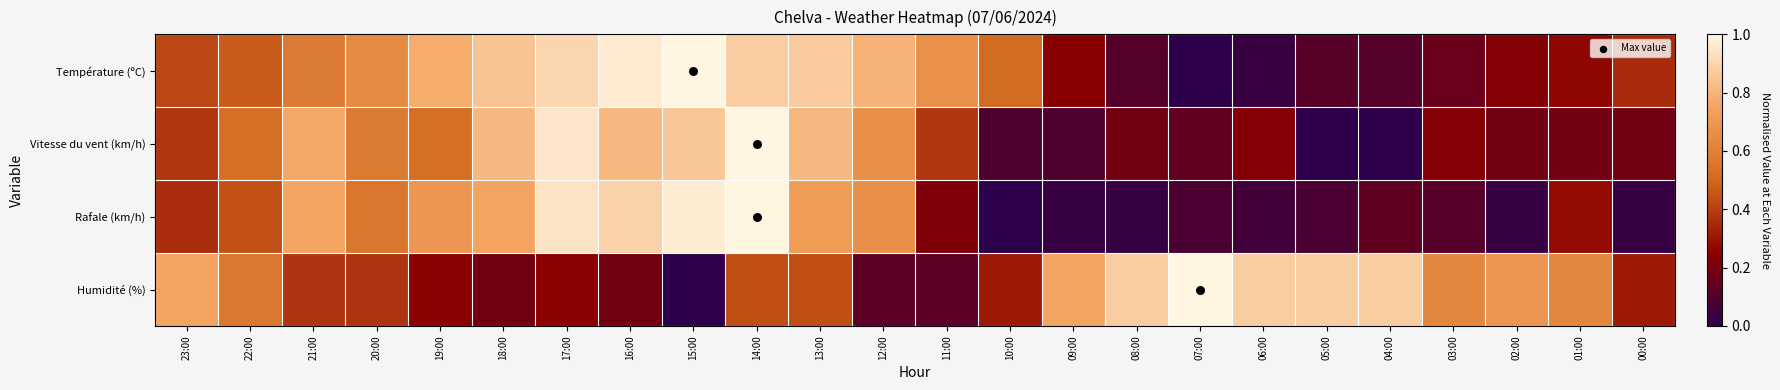

Which series has the largest total across all categories?

Température (ºC)